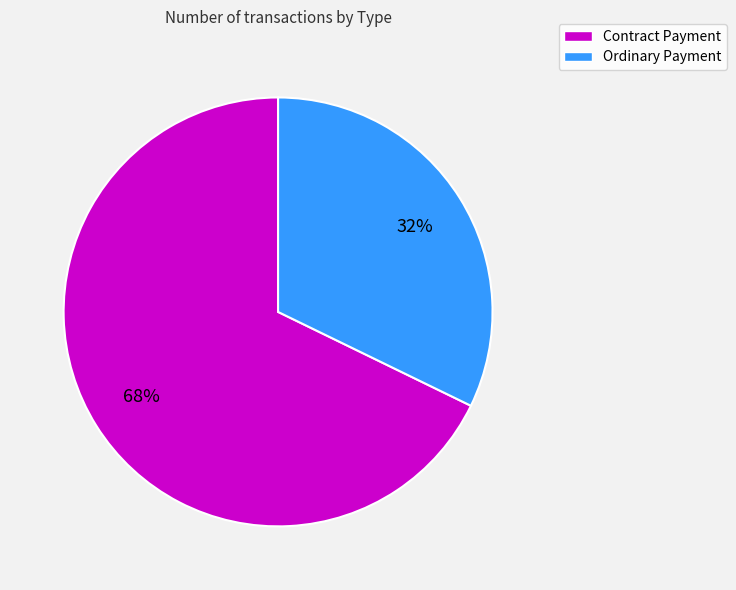

How many slices are in this pie chart?

2